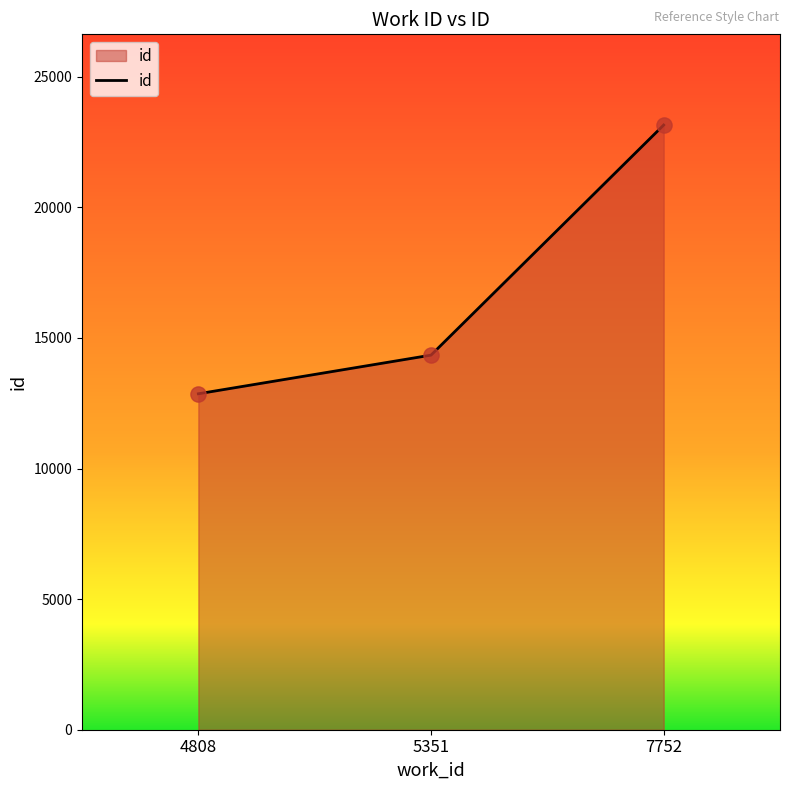

What is the change in value from 5351 to 7752?

+8809